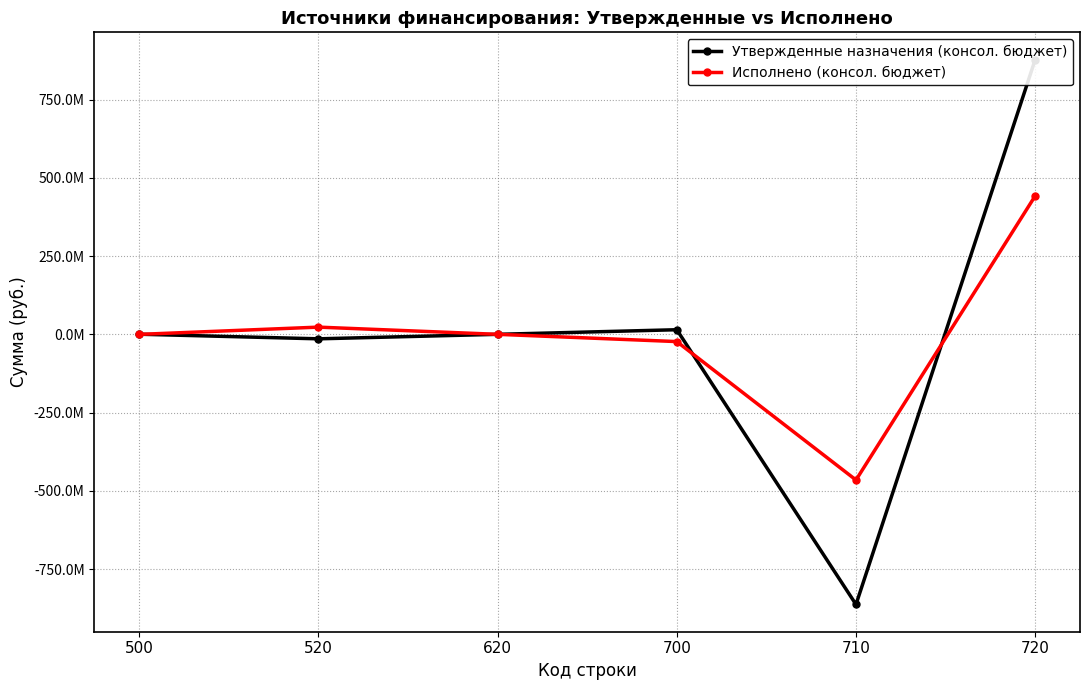

How many intersections are there between Утвержденные назначения (консол. бюджет) and Исполнено (консол. бюджет)?

3